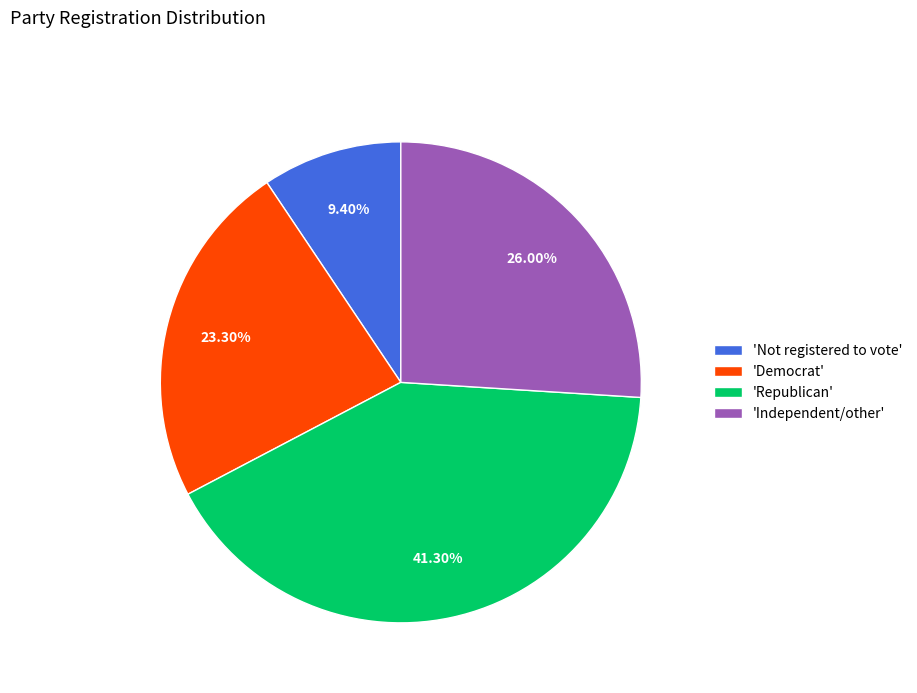

Count the number of slices in the pie.

4